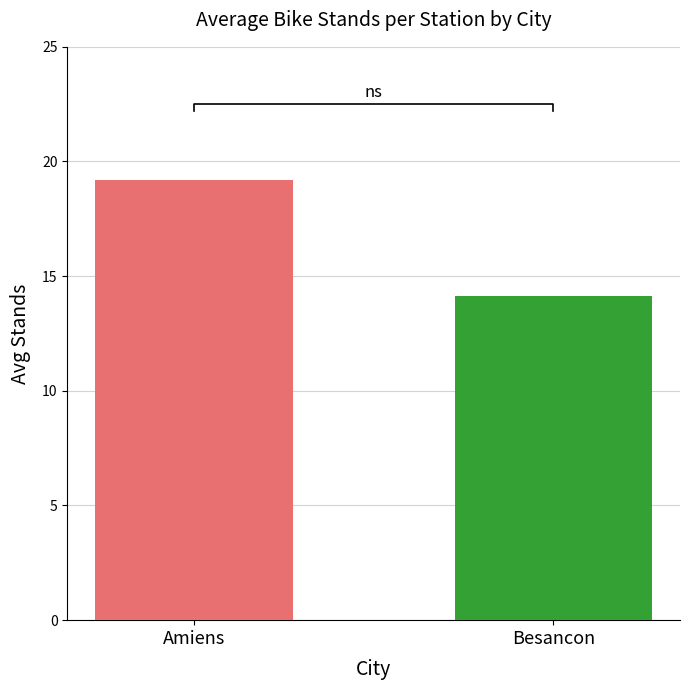

Where does the data first go above 19?

Amiens